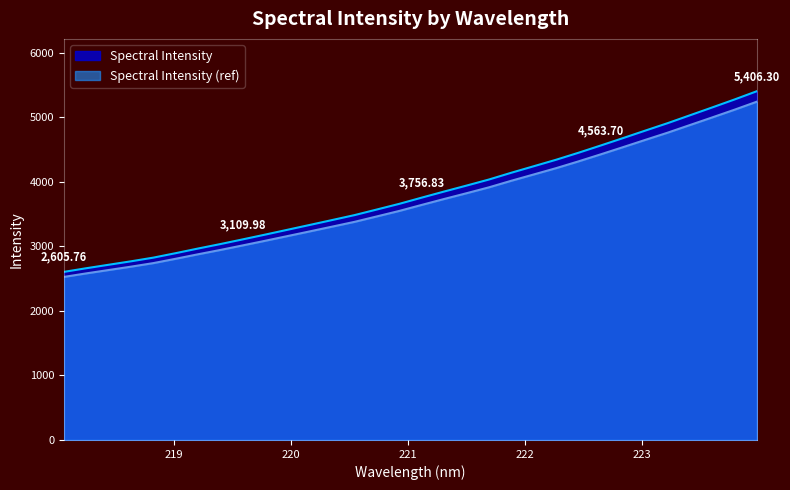

Reading left to right, transcribe all the data shown in this chart.

2605.8	2662.2	2716.0	2769.6	2826.6	2896.0	2967.9	3037.3	3110.0	3183.6	3258.8	3334.1	3409.9	3486.5	3573.4	3660.9	3756.8	3851.0	3943.1	4036.9	4141.8	4242.2	4342.8	4450.8	4563.7	4678.7	4795.3	4910.5	5032.7	5154.6	5278.1	5406.3